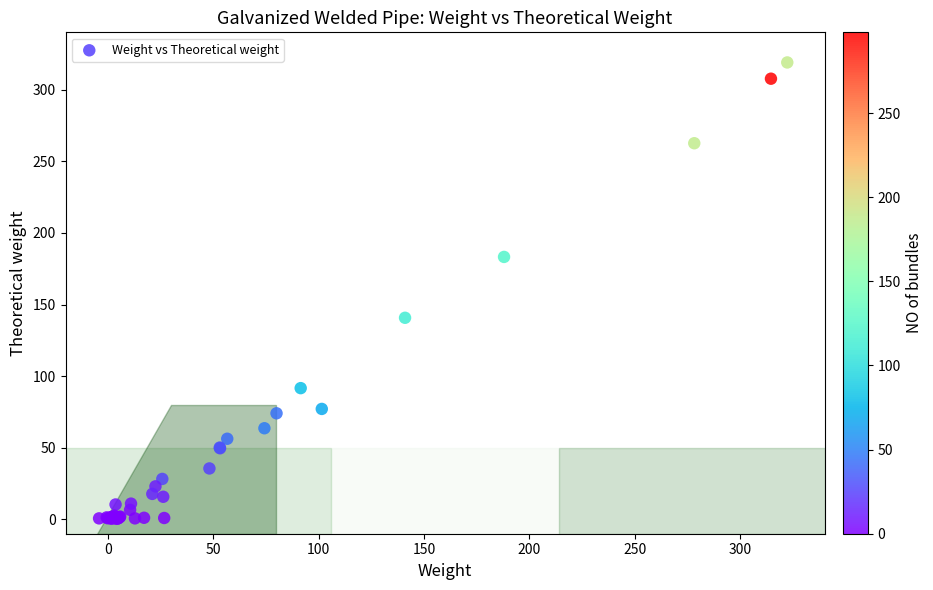

What Y value in the scatter plot is closest to 159?

140.7